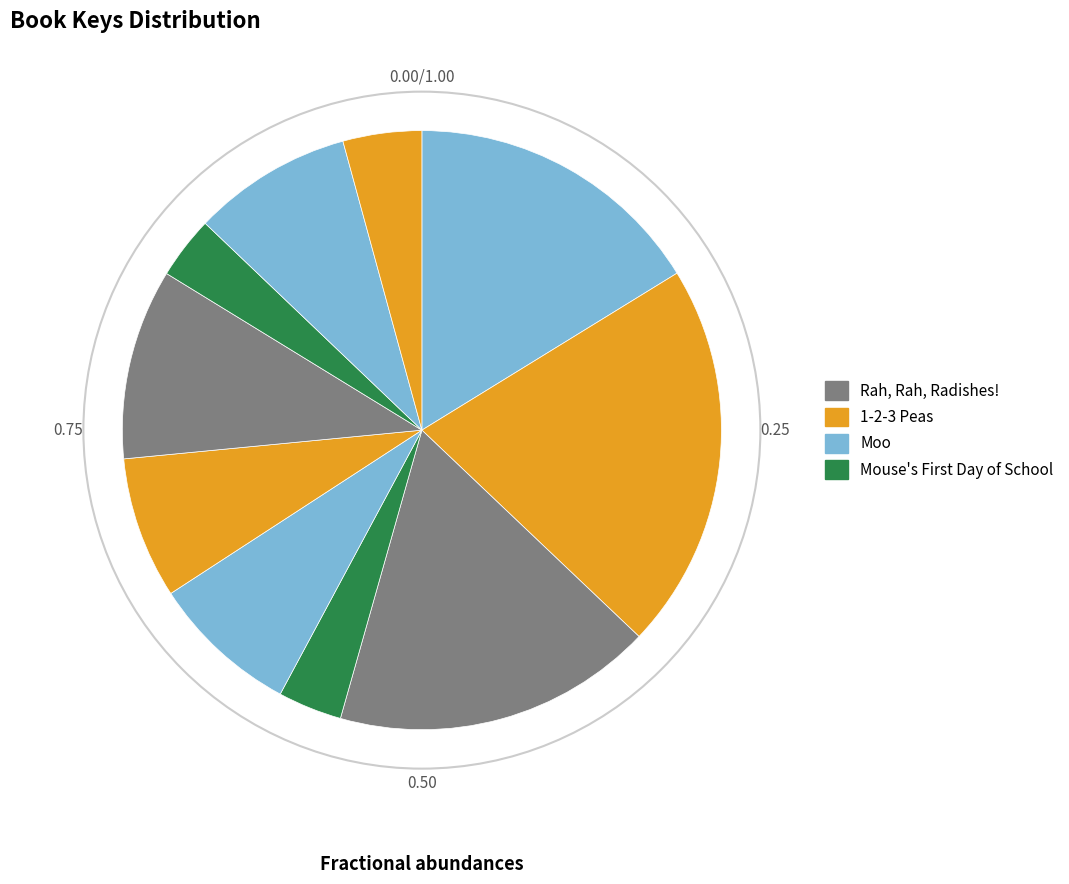

To the nearest percent, what is the difference between the largest and smallest slice percentages?

18%